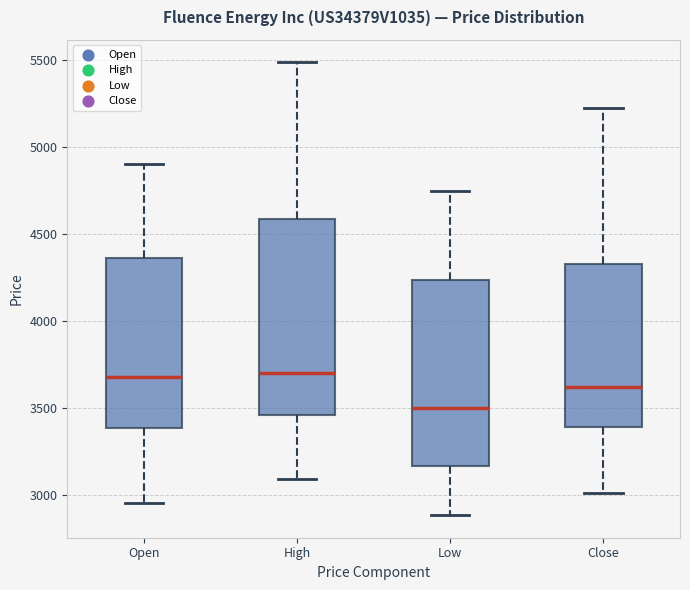

Reading left to right, transcribe this box plot: for each box, give where its median line is, the range the box spans, and where its two whiskers end, as read against the y-axis. The values are not printed on the chart, so give them approximately, as read against the axis.

Open: median 3700, box 3400 to 4350, whiskers 2950 to 4900
High: median 3700, box 3450 to 4600, whiskers 3100 to 5500
Low: median 3500, box 3150 to 4250, whiskers 2900 to 4750
Close: median 3600, box 3400 to 4350, whiskers 3000 to 5200